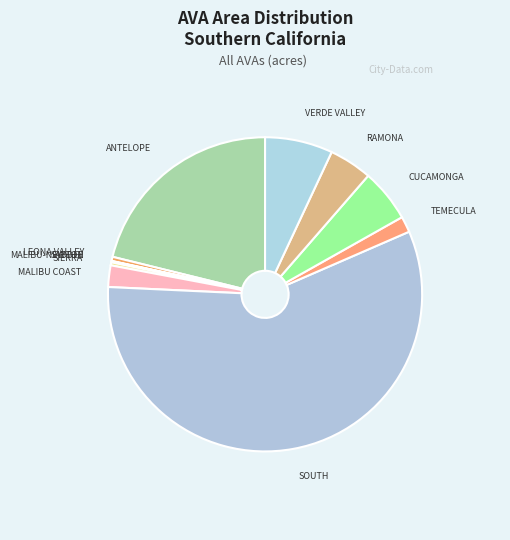

Which slice is the smallest?

MALIBU-NEWTON CANYON